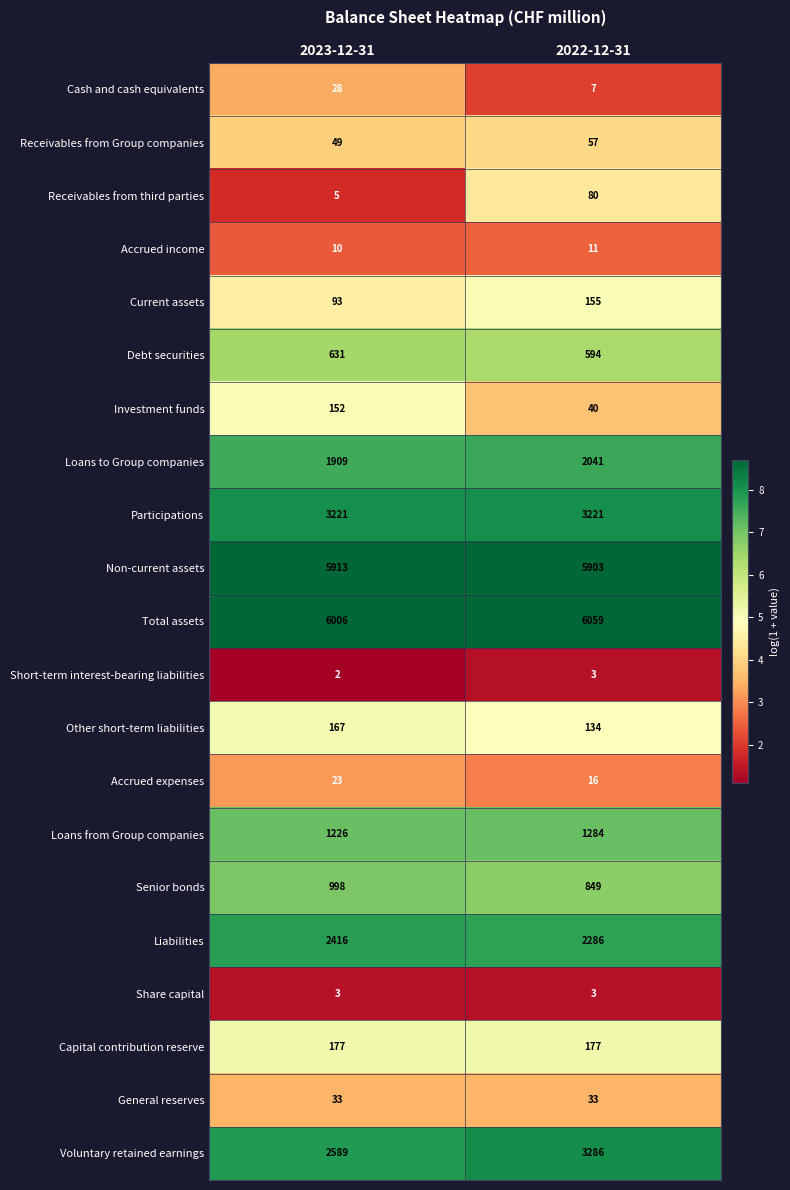

At which category is the sum across all series the highest?

2022-12-31